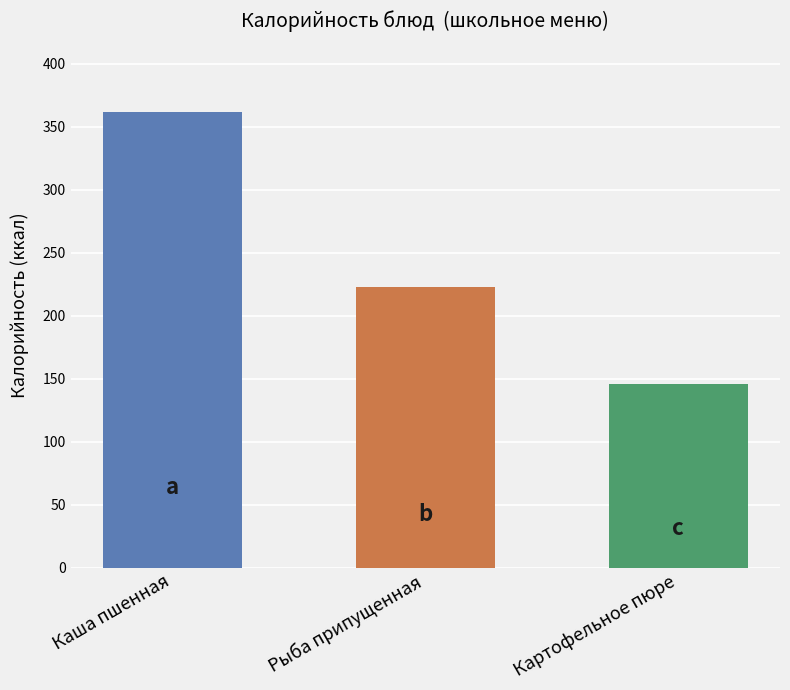

What position from the left is Картофельное пюре?

3